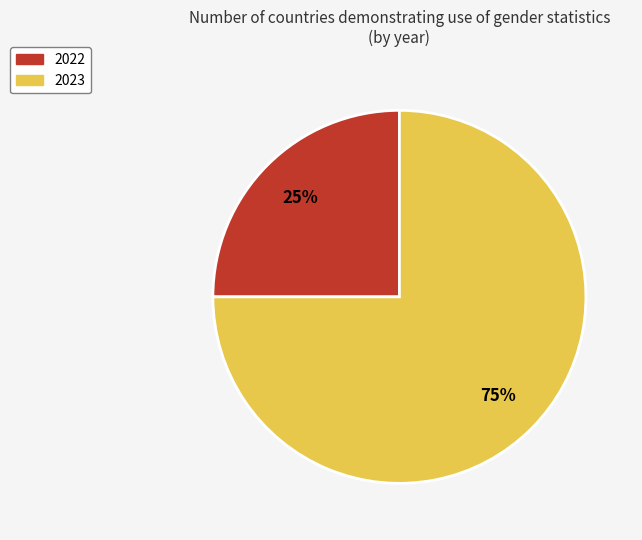

Is the sum of 2022 and 2023 greater than half?

Yes